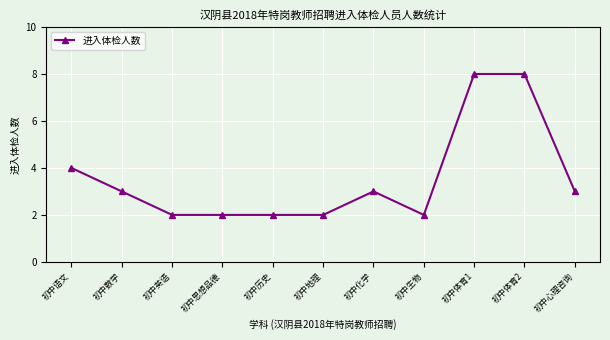

What is the value of the 5th point from the left?

2